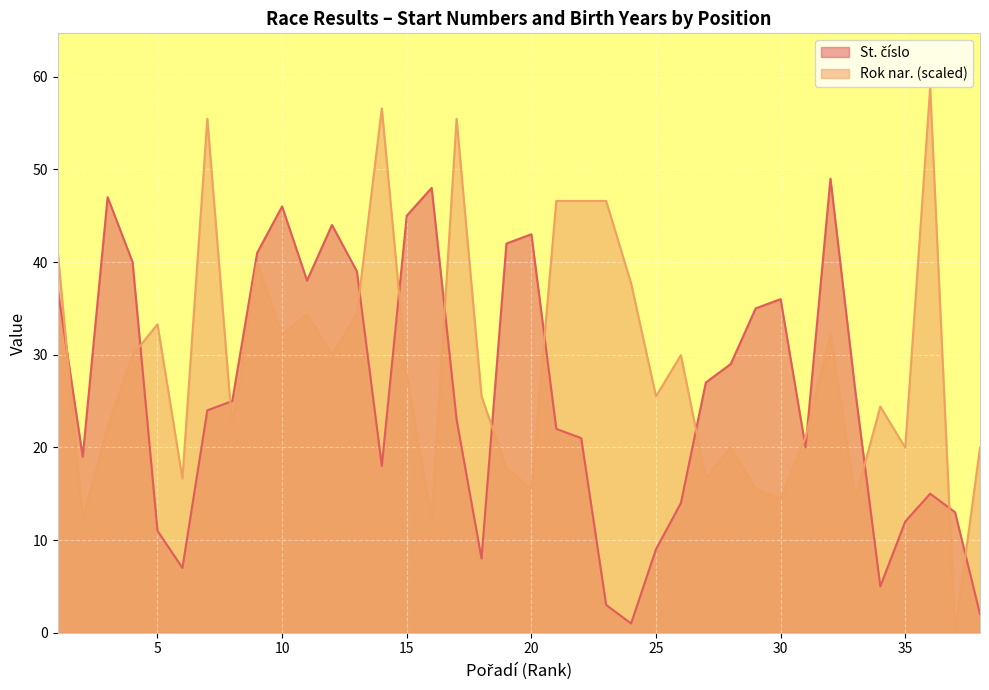

Which series has the largest range (max minus min)?

Rok nar. (scaled)